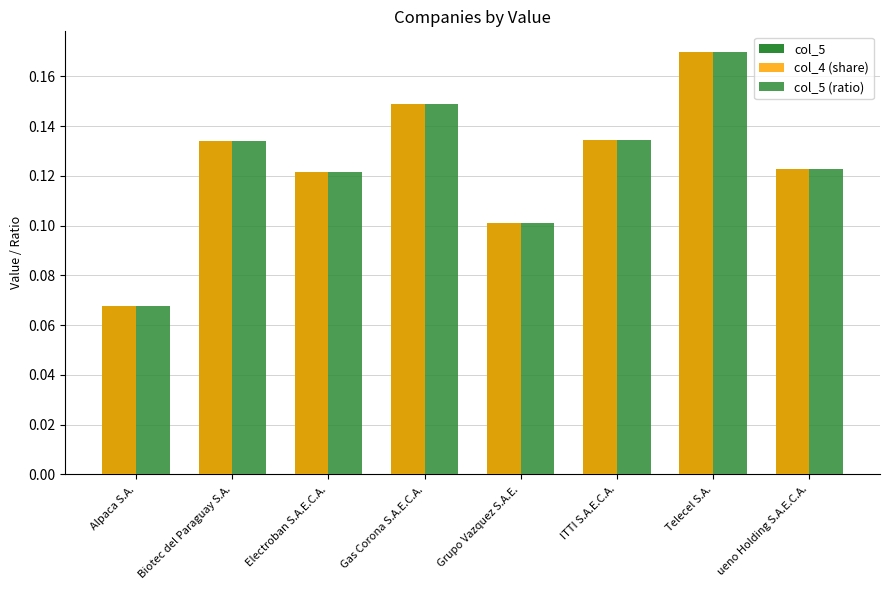

How many groups of bars are there?

8